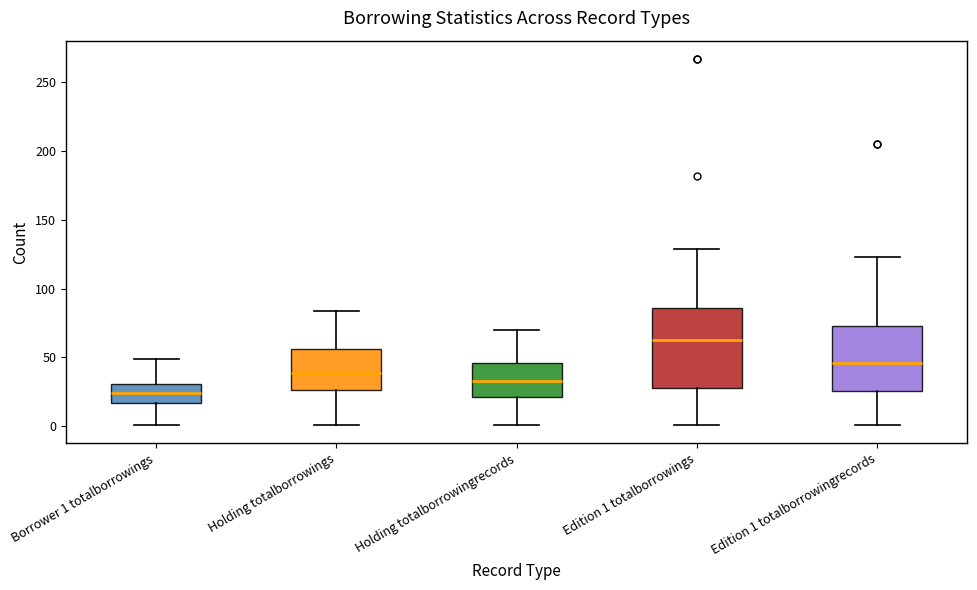

Where is the upper edge of the box for Edition 1 totalborrowingrecords on the y-axis? The values are not printed on the chart, so give them approximately, as read against the axis.

75